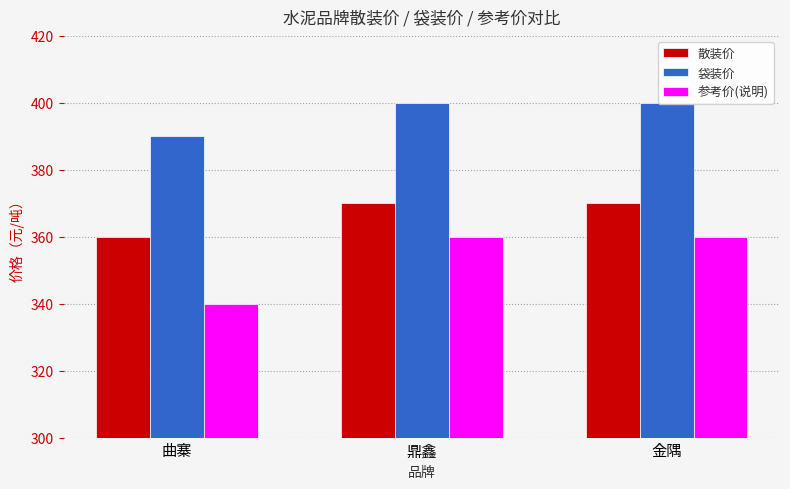

At how many categories does at least one series exceed 348?

3